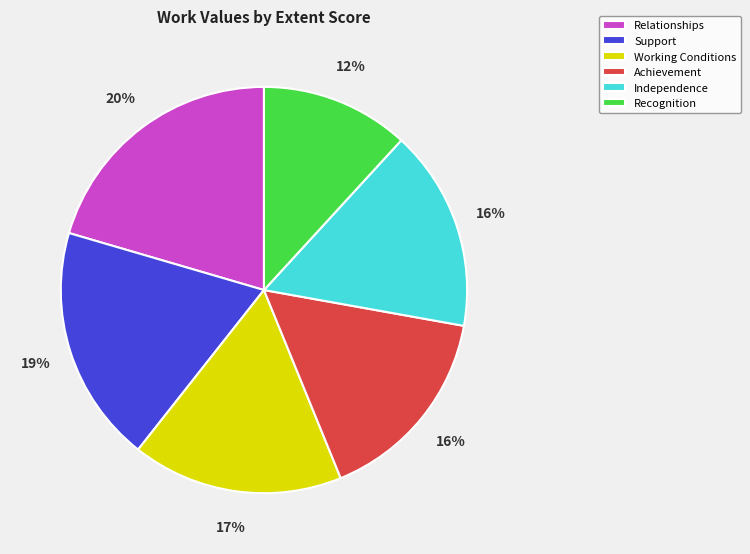

Is there any slice that represents more than half of the pie?

No